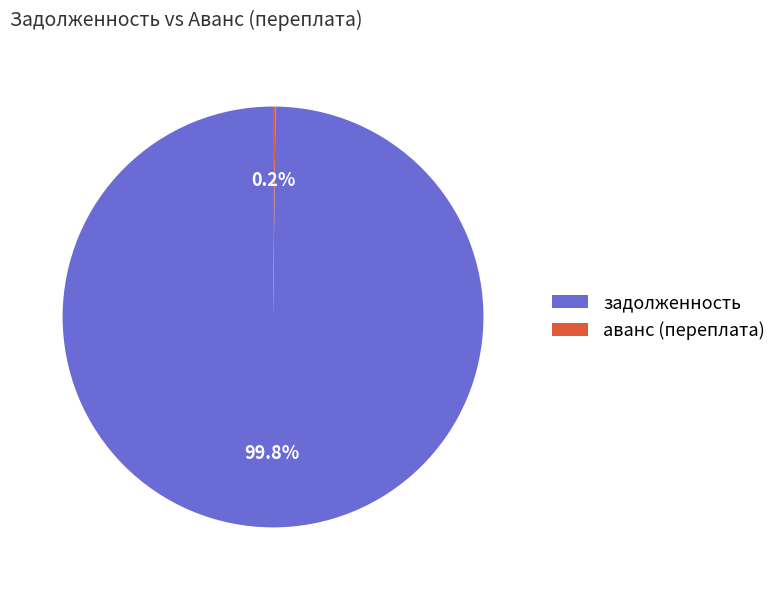

Which slice is the largest?

задолженность